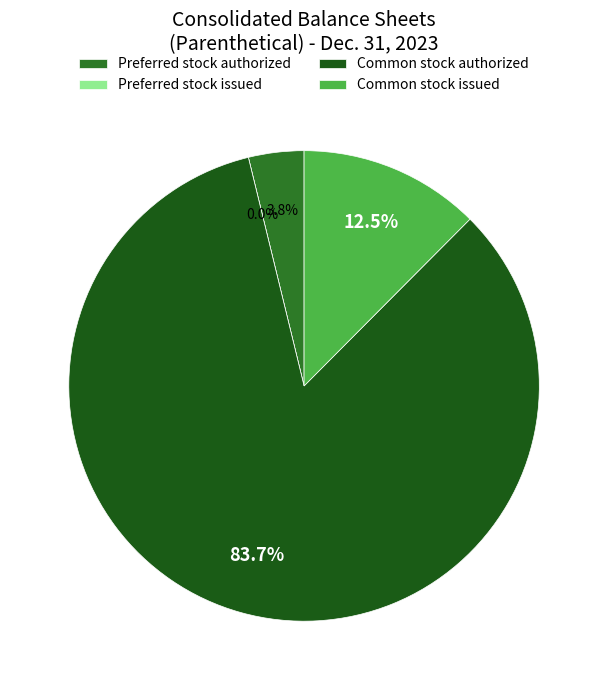

How many slices are in this pie chart?

4